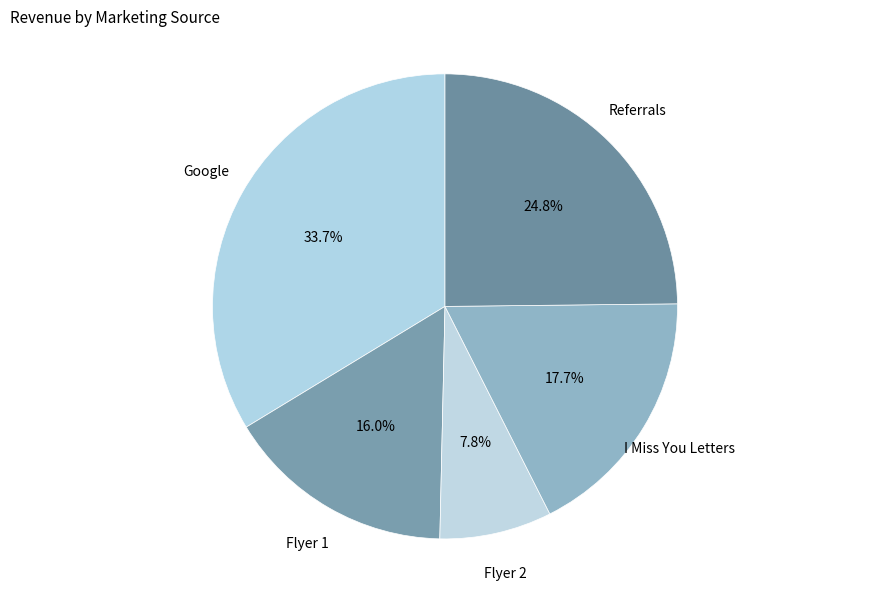

What is the largest slice in the pie chart?

Google